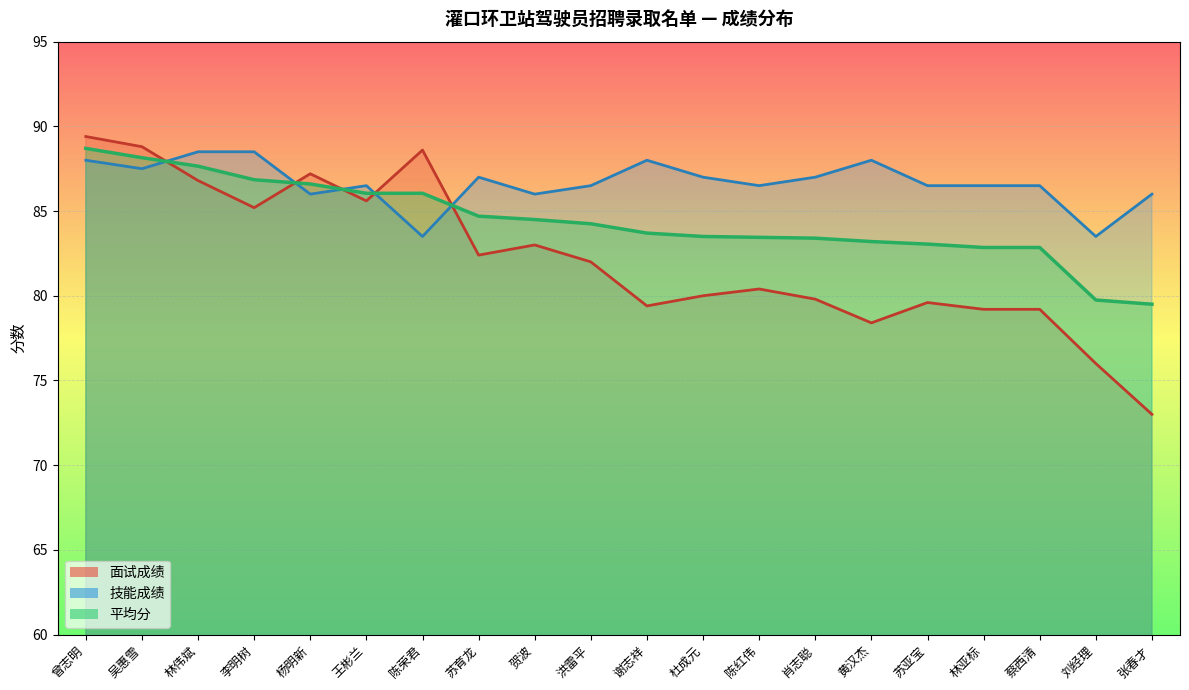

After their last crossing, which series has the higher values: 技能成绩_line or 面试成绩_line?

技能成绩_line